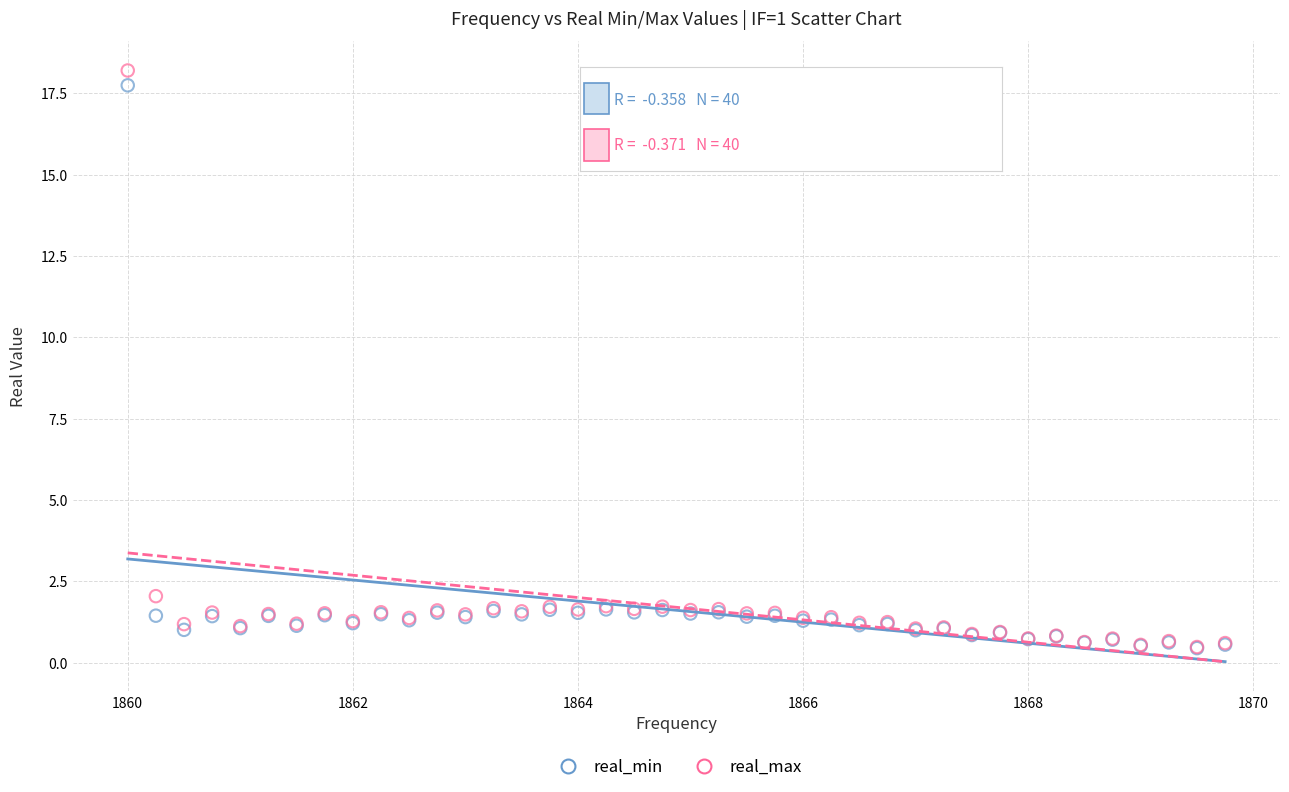

In the real_min series, what Y value is closest to 9?

1.6